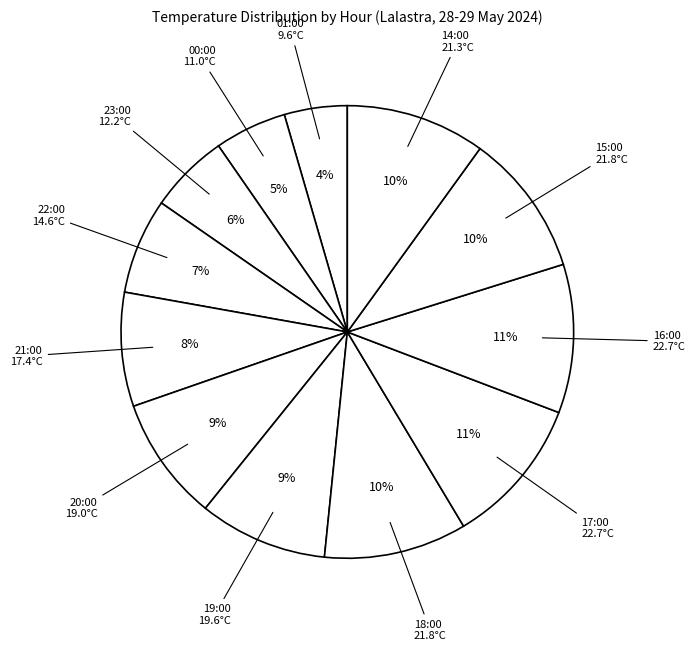

Which category has the smallest portion of the pie?

01:00